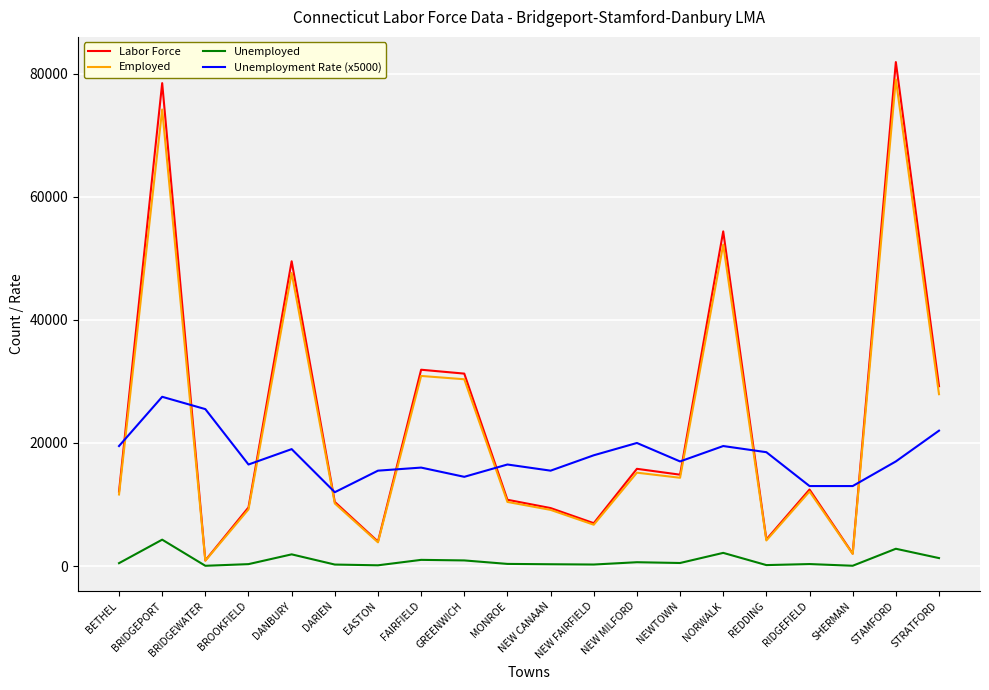

The value of Employed at NORWALK is 52225. True or false?

True